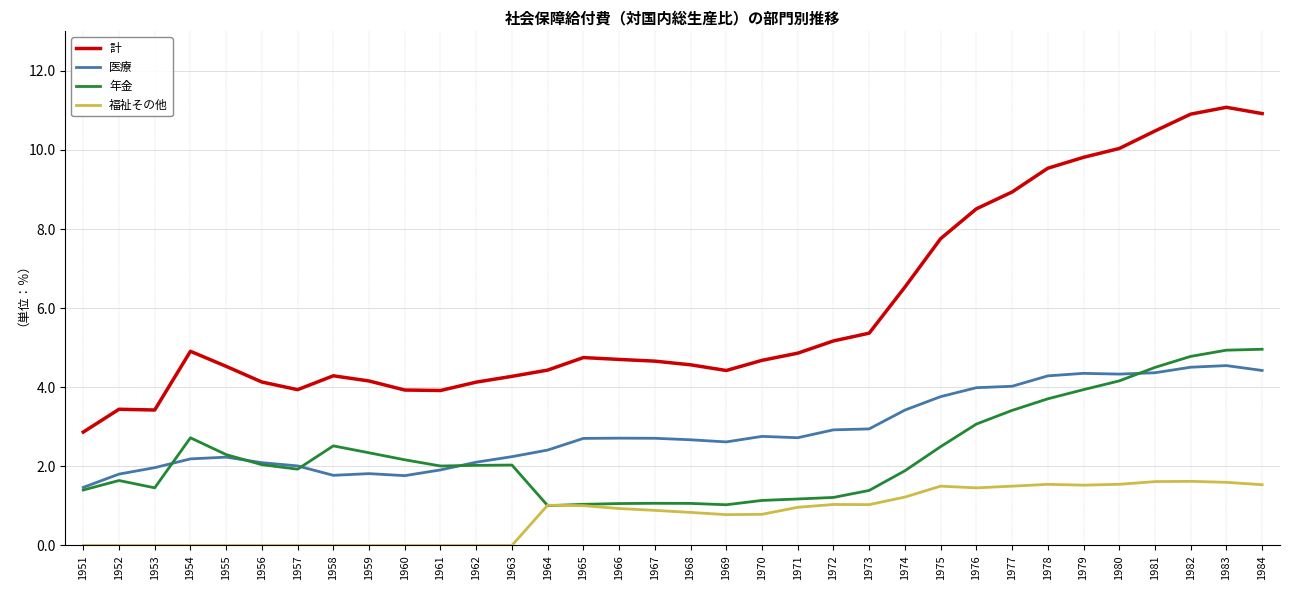

True or false: 福祉その他 has more than 1 points higher than both neighbors.

True